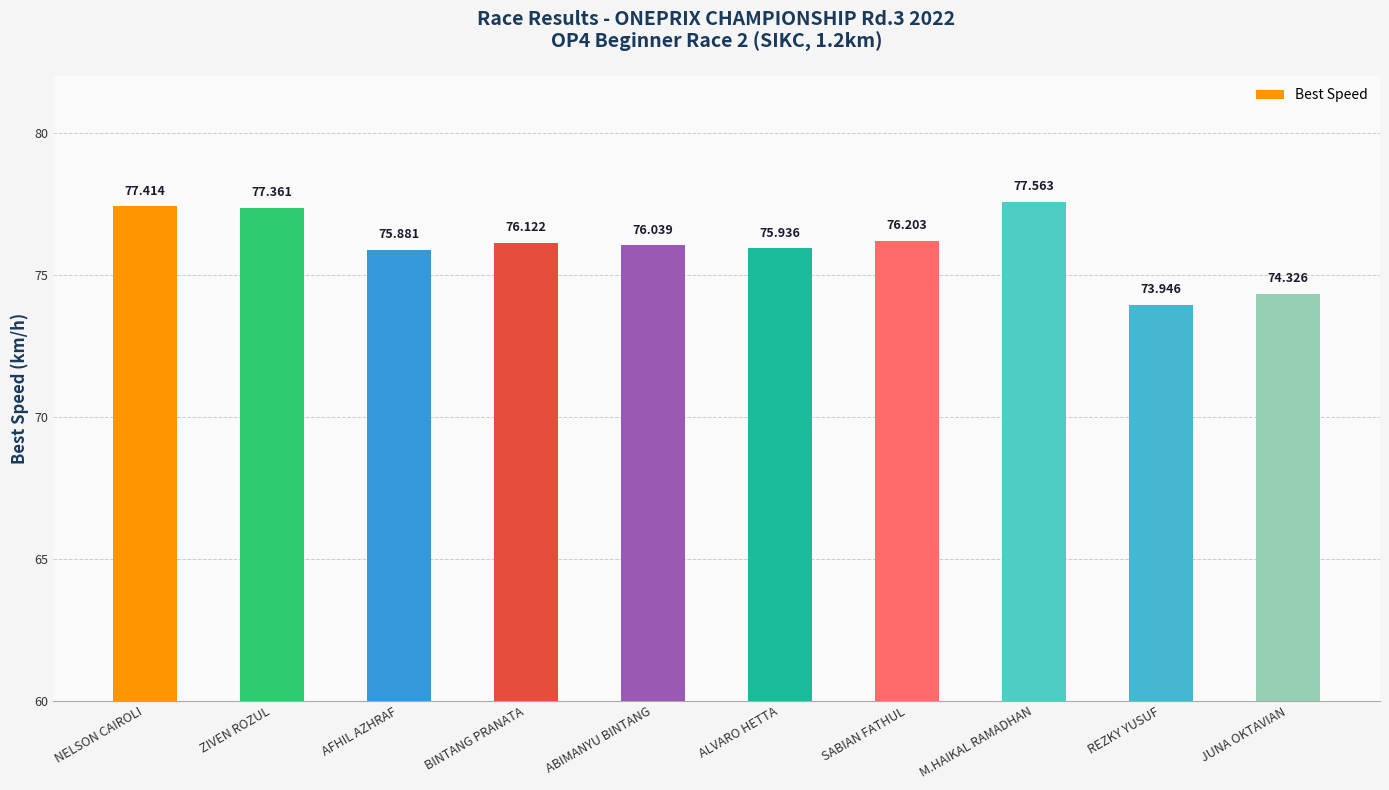

List the labels in order of value, smallest first.

REZKY YUSUF, JUNA OKTAVIAN, AFHIL AZHRAF, ALVARO HETTA, ABIMANYU BINTANG, BINTANG PRANATA, SABIAN FATHUL, ZIVEN ROZUL, NELSON CAIROLI, M.HAIKAL RAMADHAN